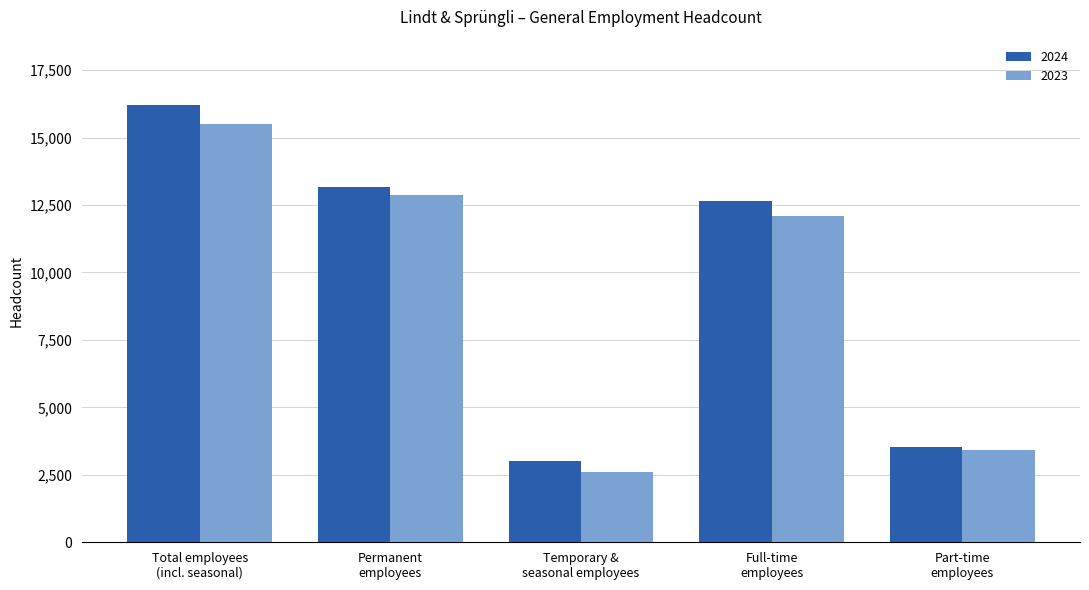

What is the sum of all 2024 values?

48594